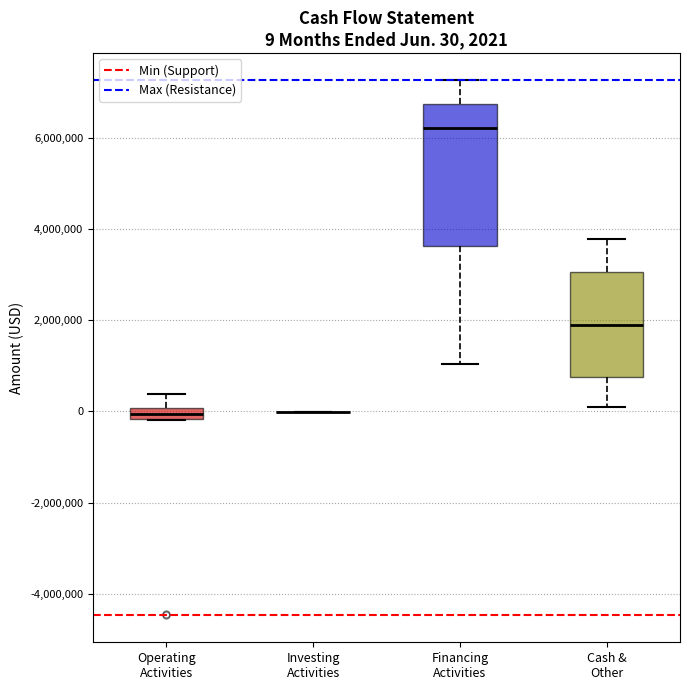

Comparing the boxes themselves (not the whiskers), which one is the tallest?

Financing Activities